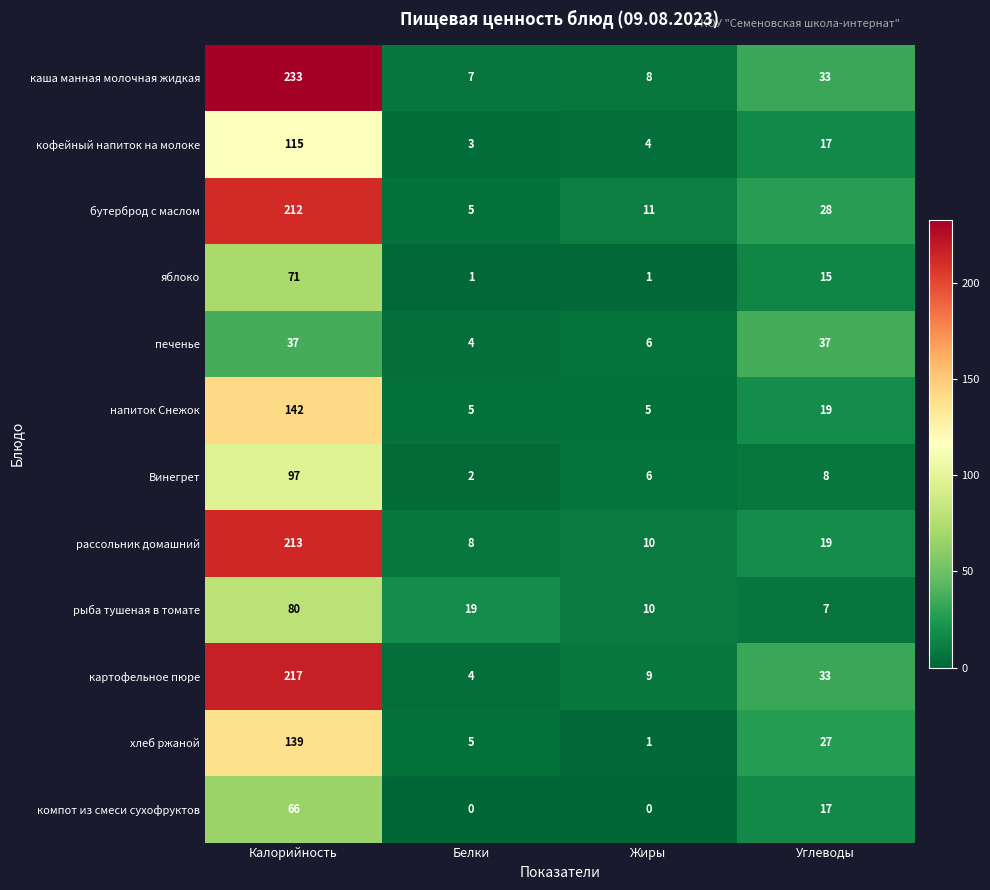

Rank the categories by рыба тушеная в томате value from highest to lowest.

Калорийность, Белки, Жиры, Углеводы